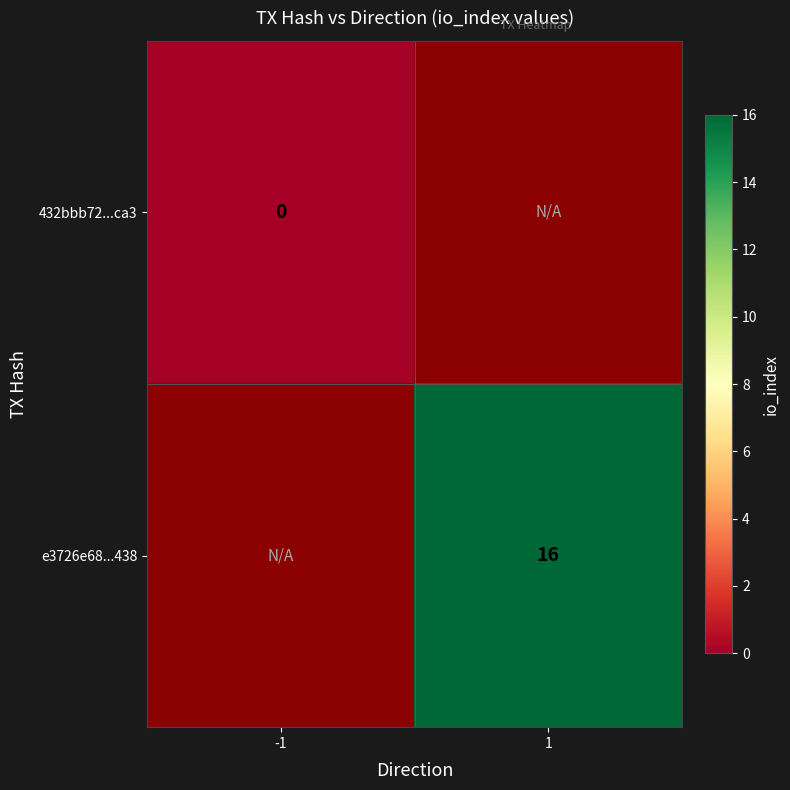

The value of e3726e68...438 at 1 is 28. True or false?

False